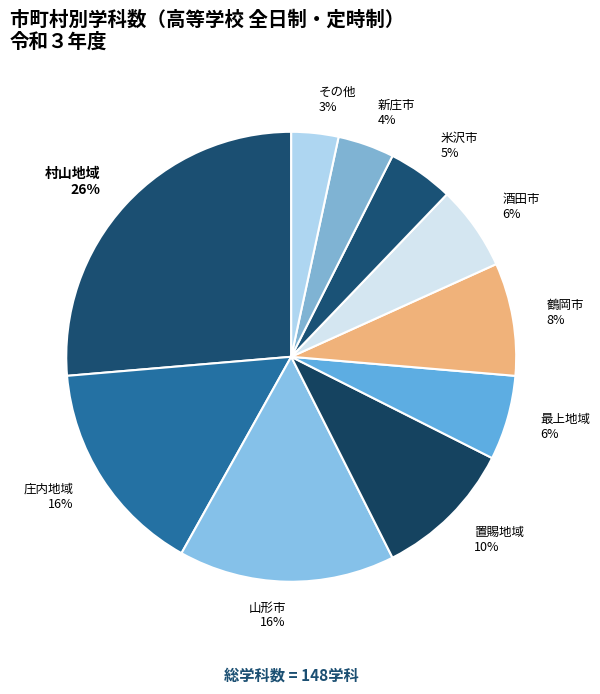

Which slice is the largest?

村山地域